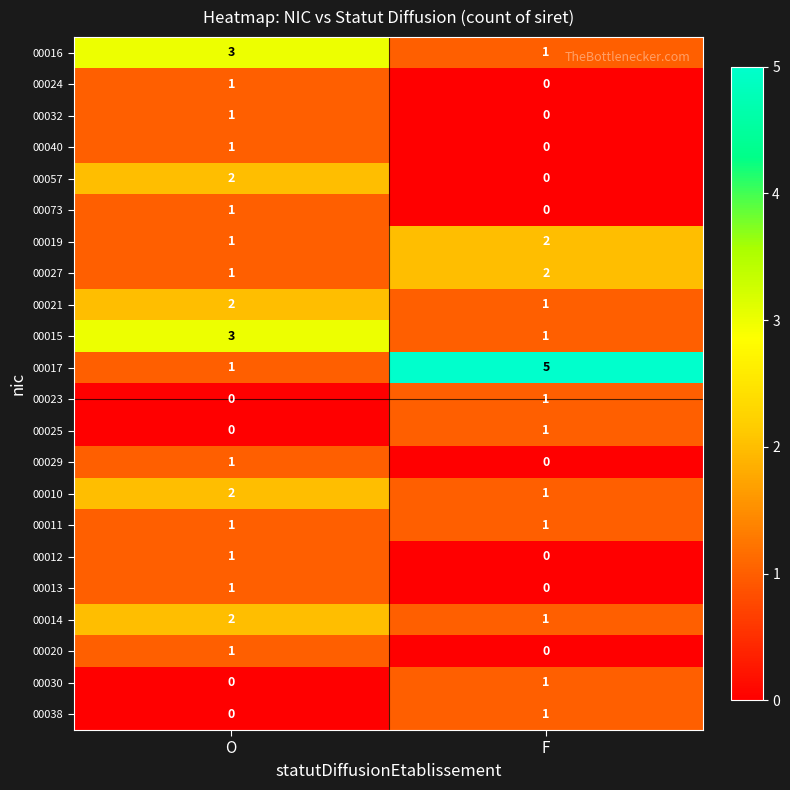

What is the spread (max minus min) of values at F?

5